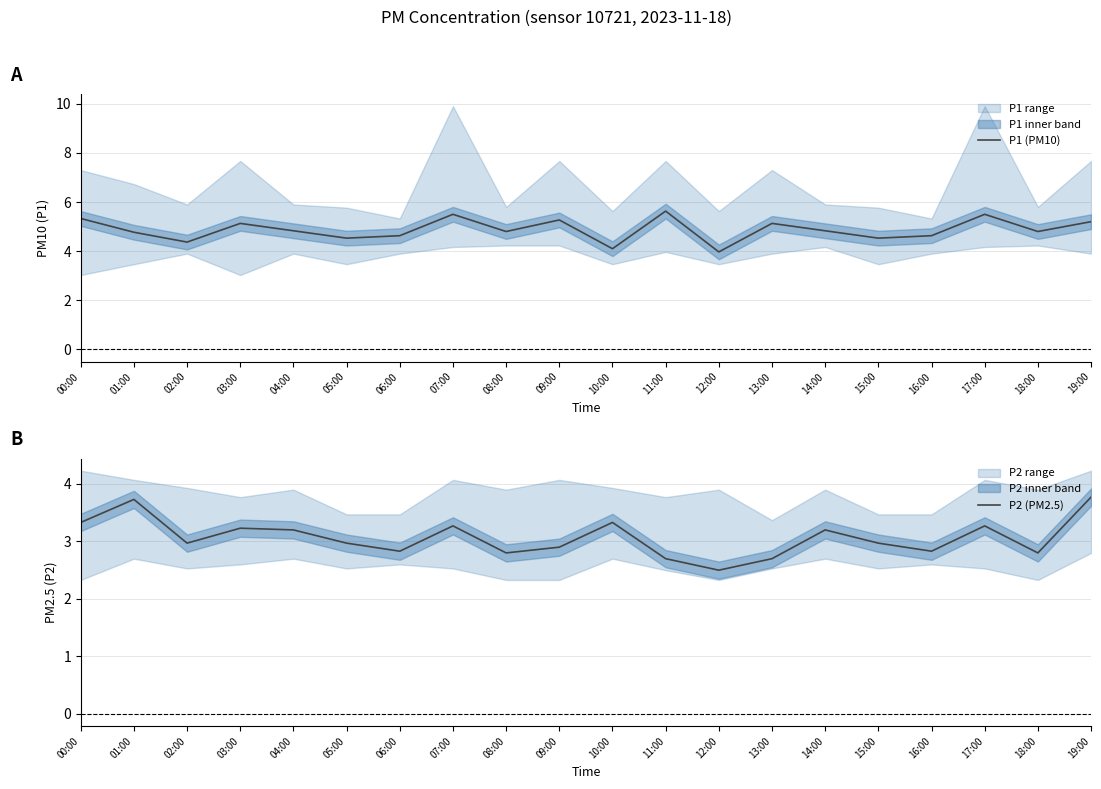

Reading right to left, transcribe all the data shown in this chart.

P1 (PM10): 5.2	4.8	5.5	4.6	4.5	4.8	5.1	4.0	5.6	4.1	5.3	4.8	5.5	4.6	4.5	4.8	5.1	4.4	4.8	5.3
P2 (PM2.5): 3.8	2.8	3.3	2.8	3.0	3.2	2.7	2.5	2.7	3.3	2.9	2.8	3.3	2.8	3.0	3.2	3.2	3.0	3.7	3.3